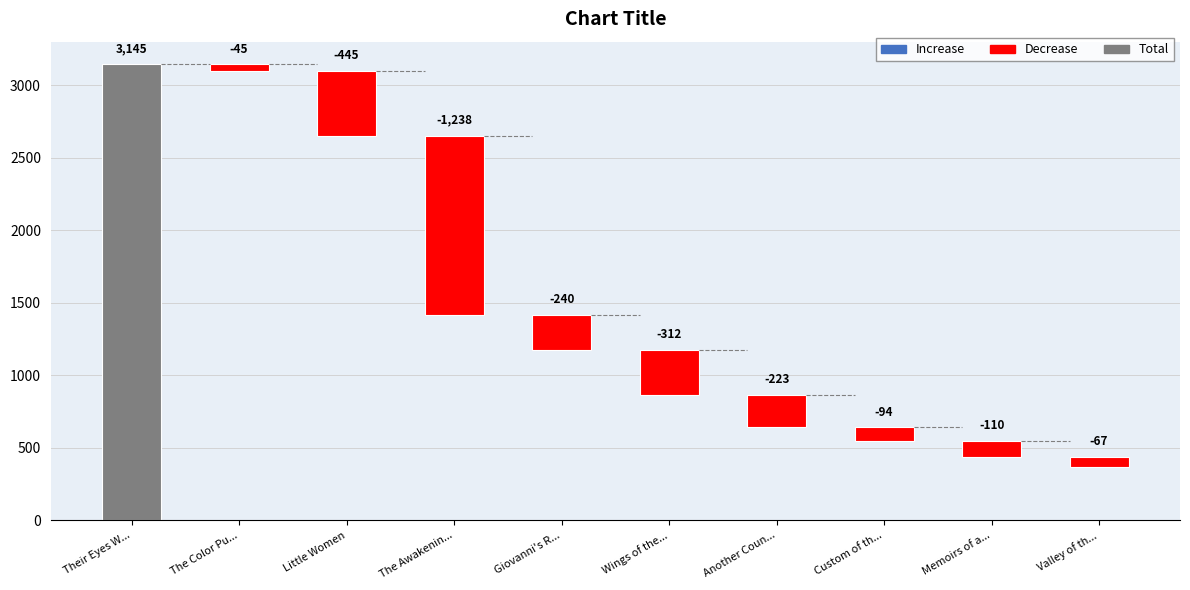

What is the lowest value of the Global Score series?

371